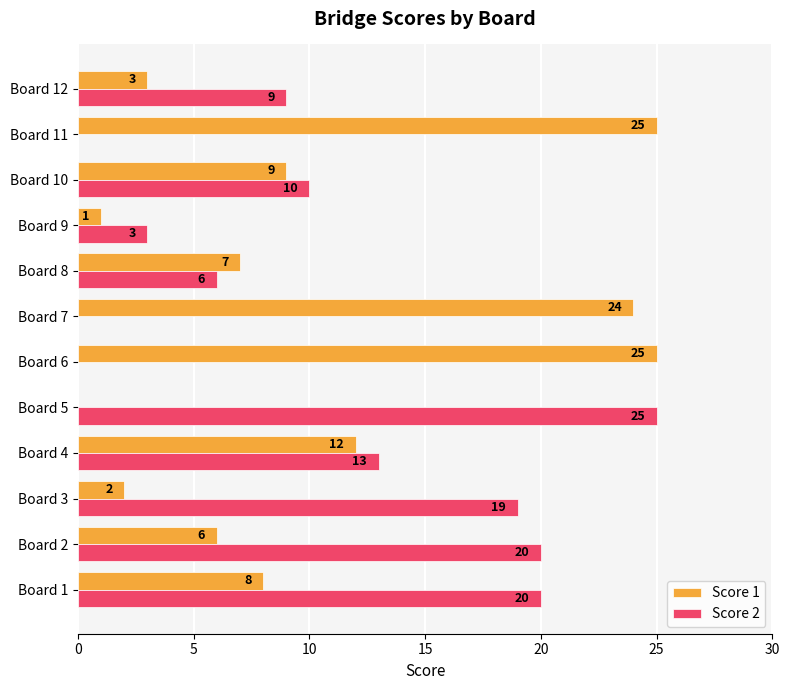

What are all the series names shown in the legend?

Score 1, Score 2